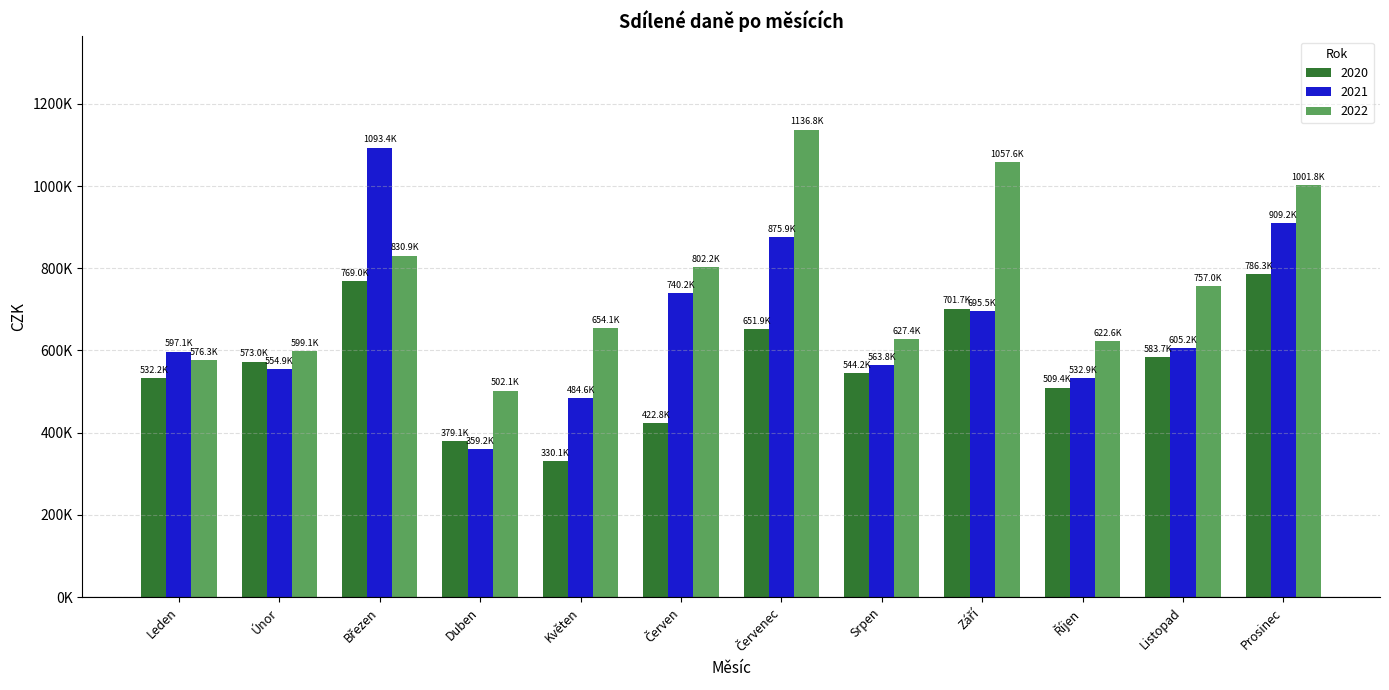

What are all the series names shown in the legend?

2020, 2021, 2022